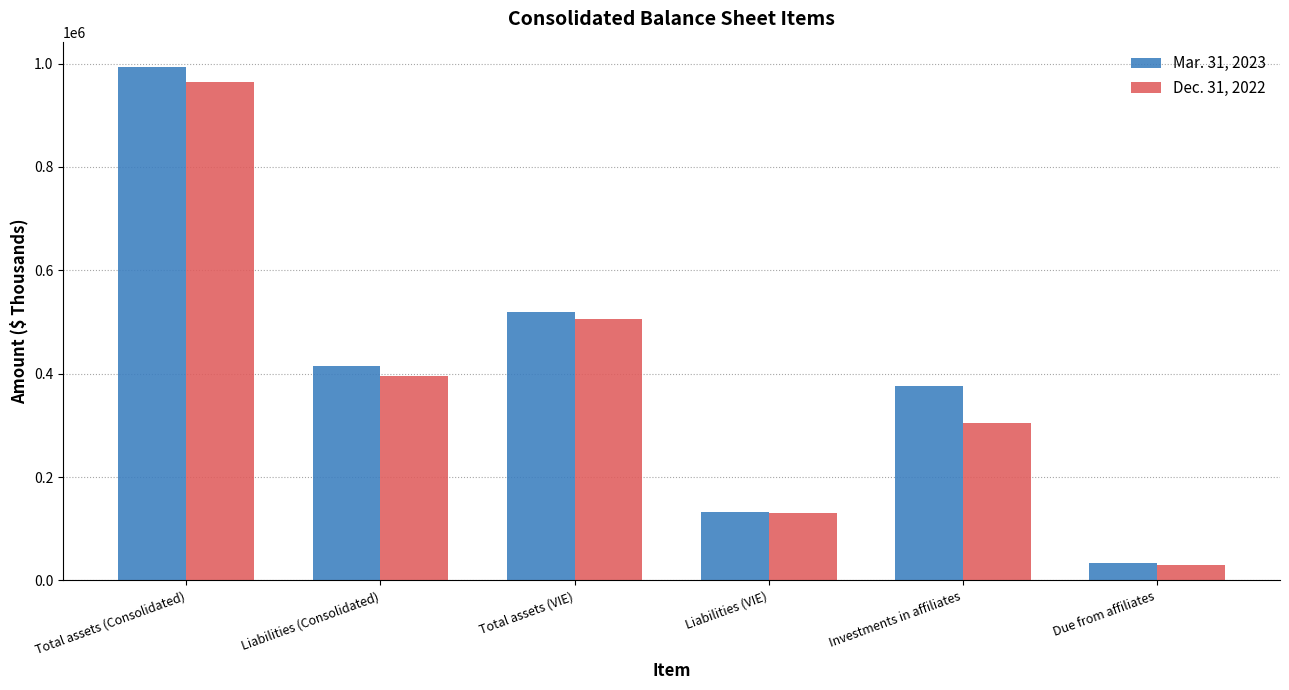

The value of Mar. 31, 2023 at Liabilities (VIE) is 65212. True or false?

False